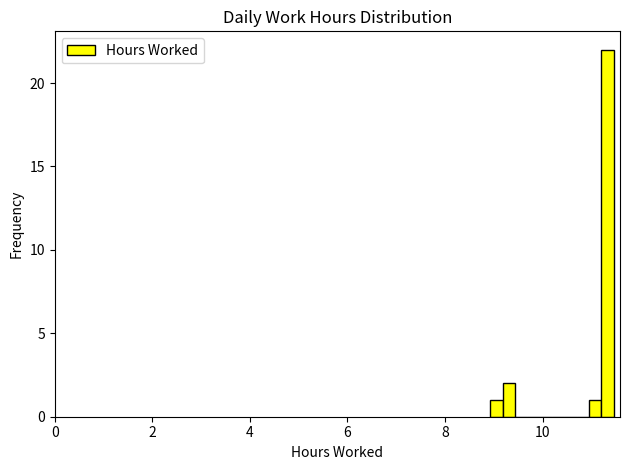

Around what value on the x-axis is the tallest bar? Give the approximate position of its centre, as read against the axis.

11.4